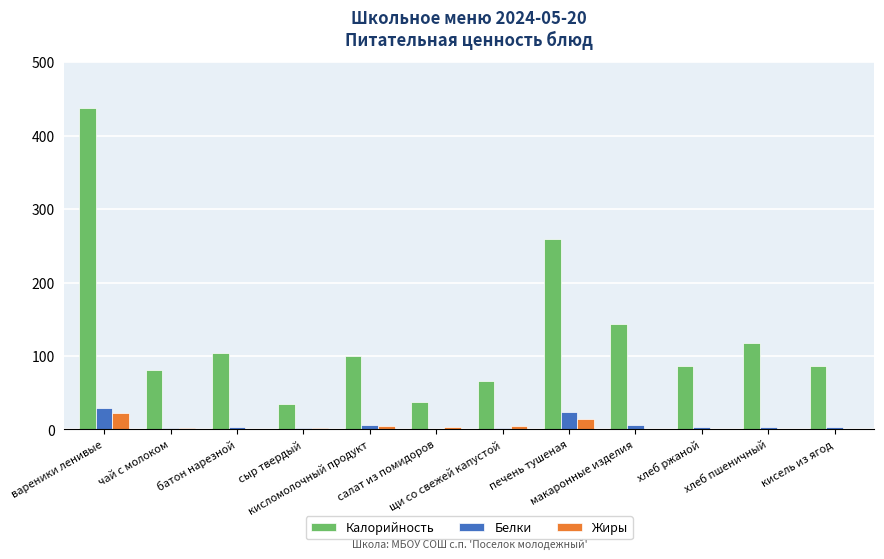

What is the maximum value for Белки?

29.7